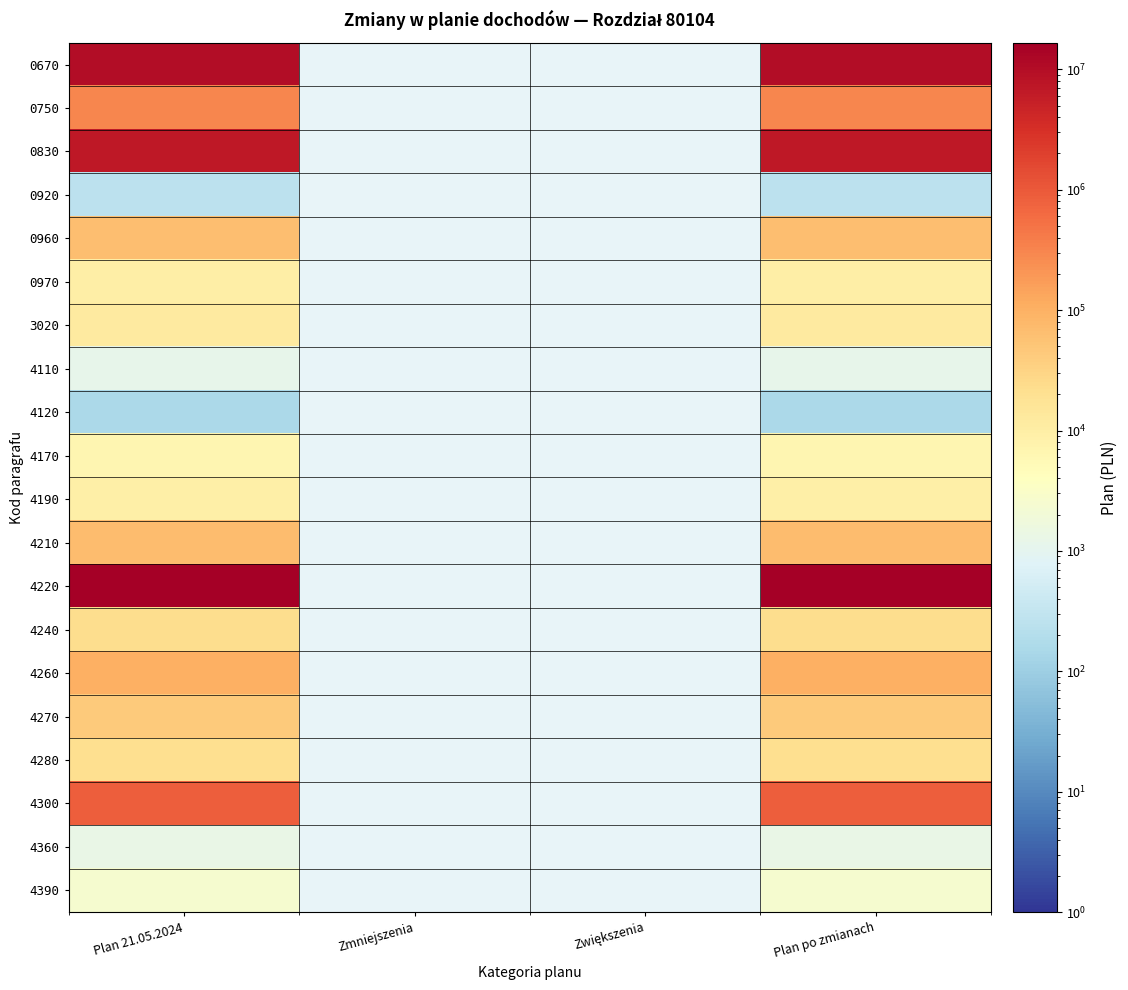

True or false: 4390 has a value of 2455.0 at Plan 21.05.2024.

True